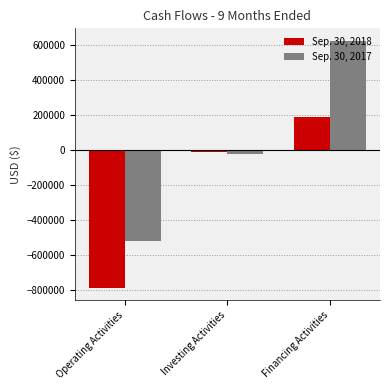

At which category does the chart reach its peak across all series?

Financing Activities